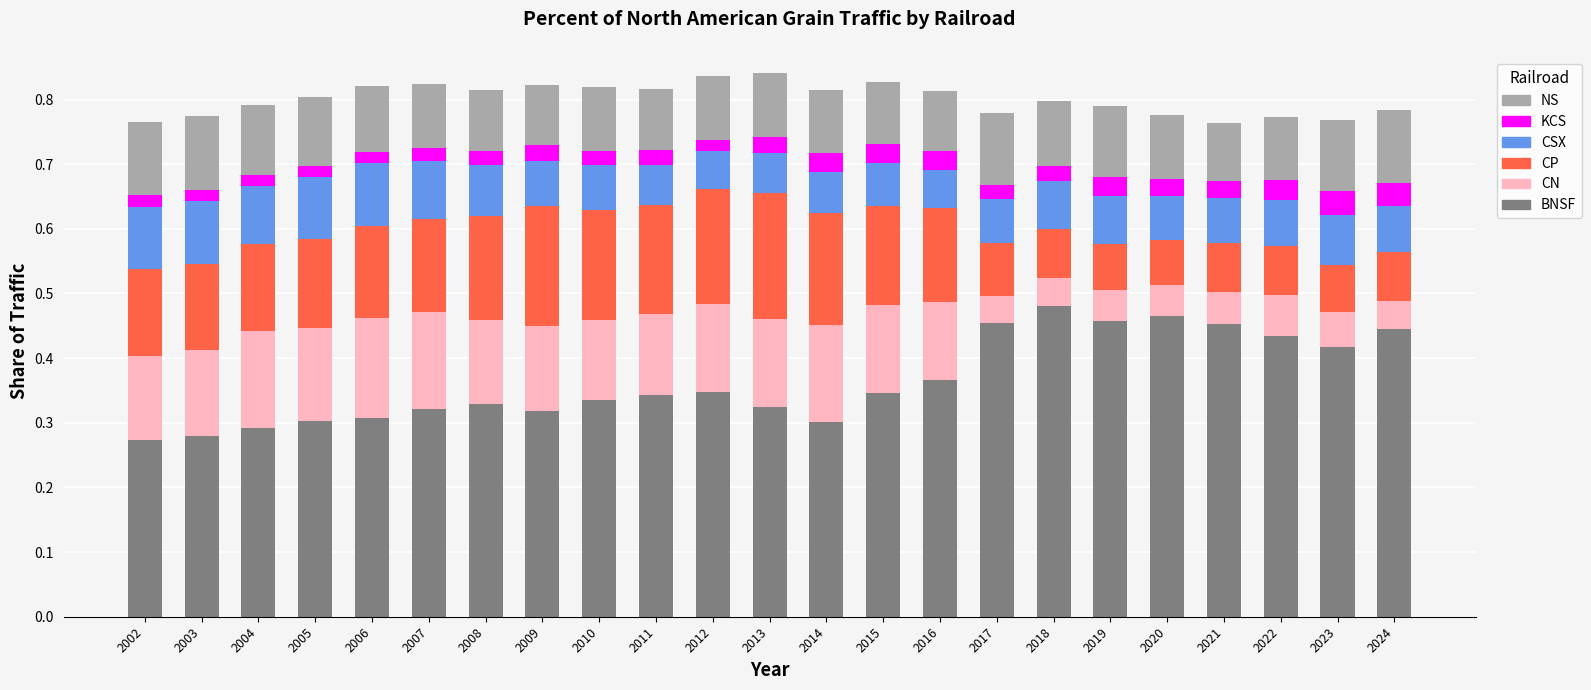

What is the total value across all series at 2007?

0.8